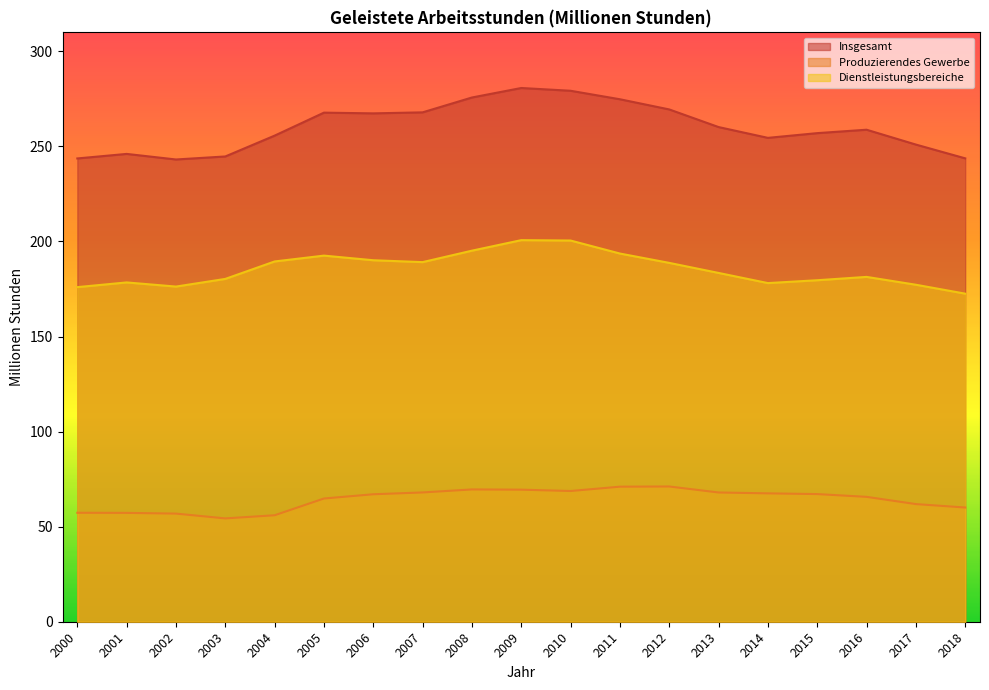

What is the total value across all series at 2015?

503.8